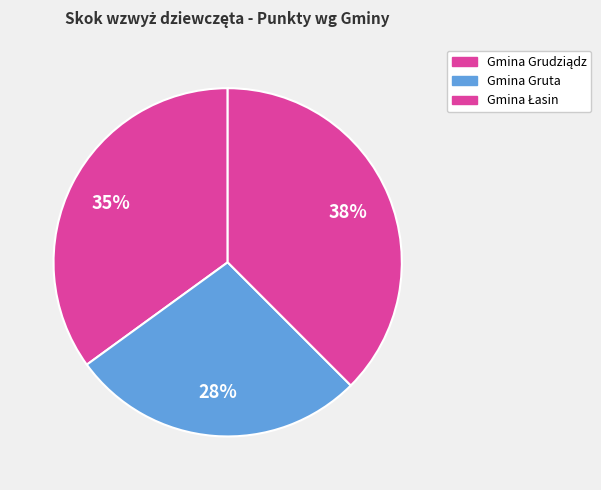

What is the largest slice in the pie chart?

Gmina Łasin